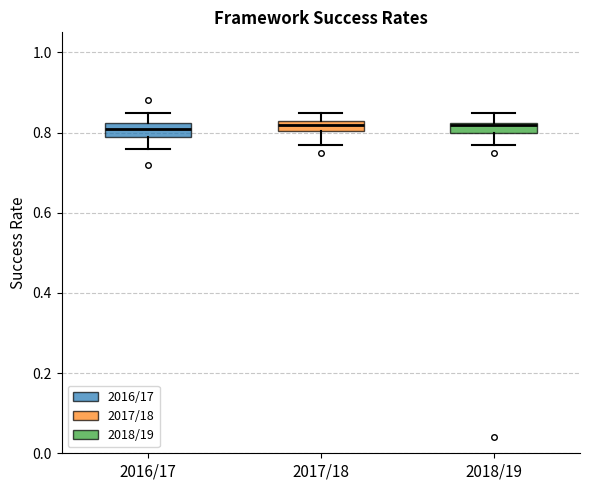

Where does the median line of the box for 2017/18 sit on the y-axis? The values are not printed on the chart, so give them approximately, as read against the axis.

0.82